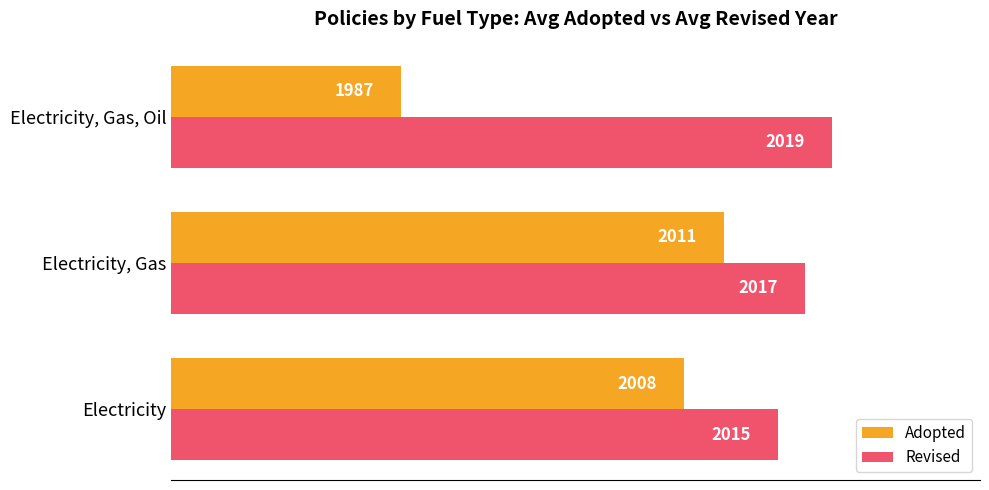

What is the smallest value displayed?

1987